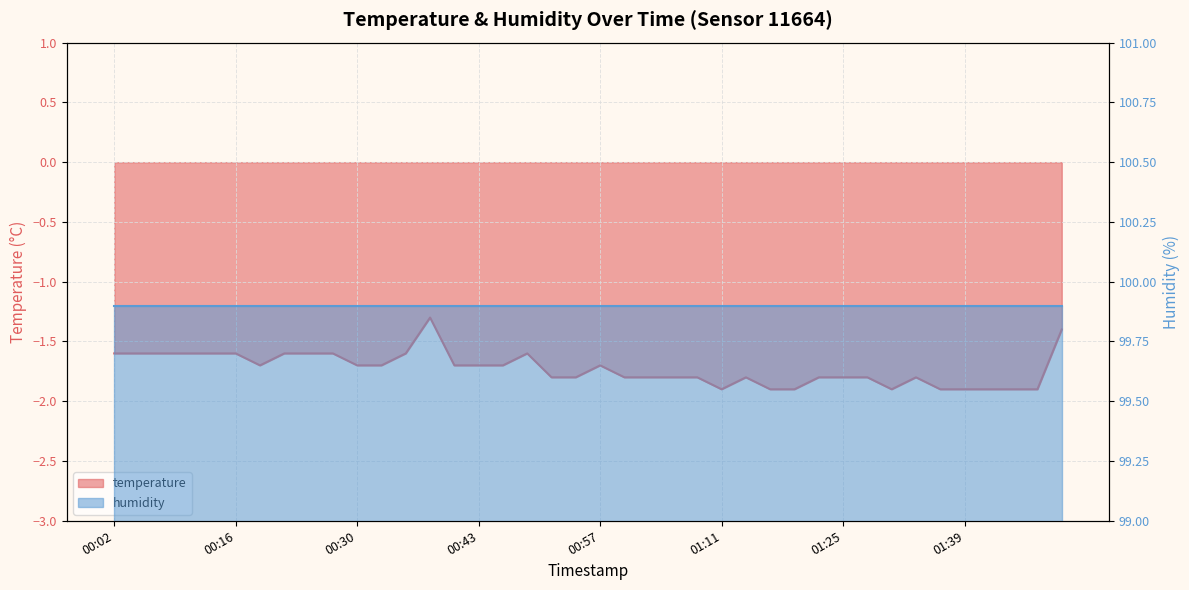

True or false: the data has more than 0 interior local peaks.

True